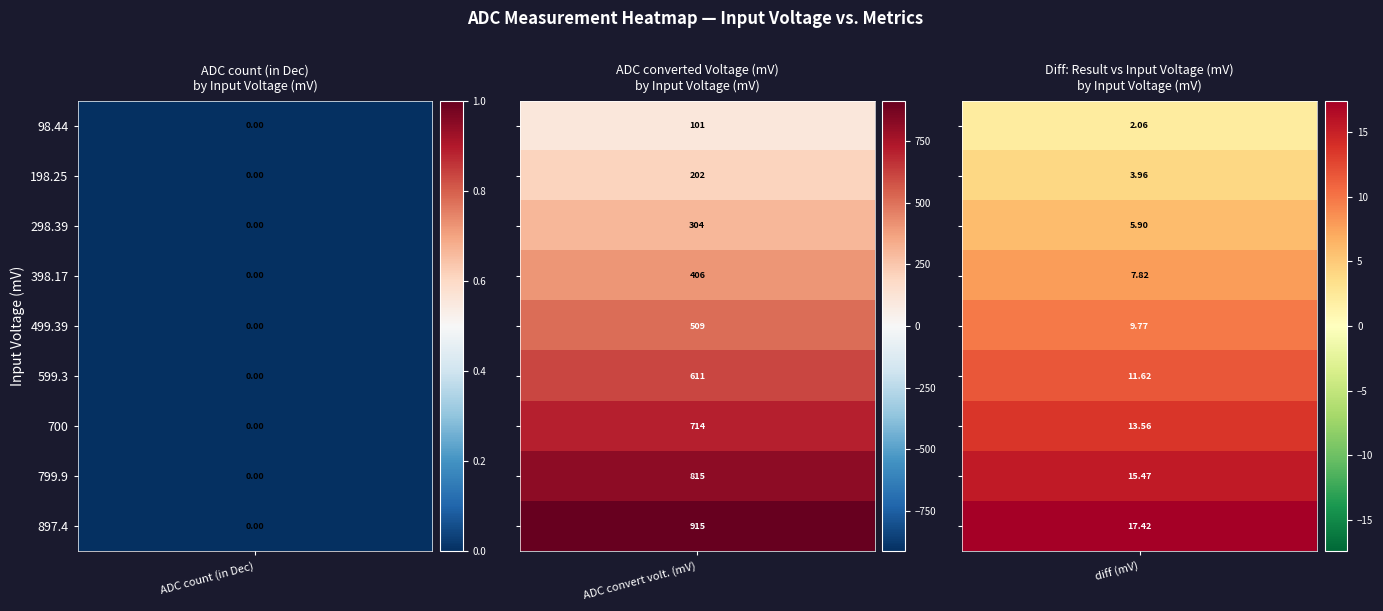

Is the value of 298.39 at ADC count (in Dec) greater than the value of 499.39 at diff between result and input voltage?

No